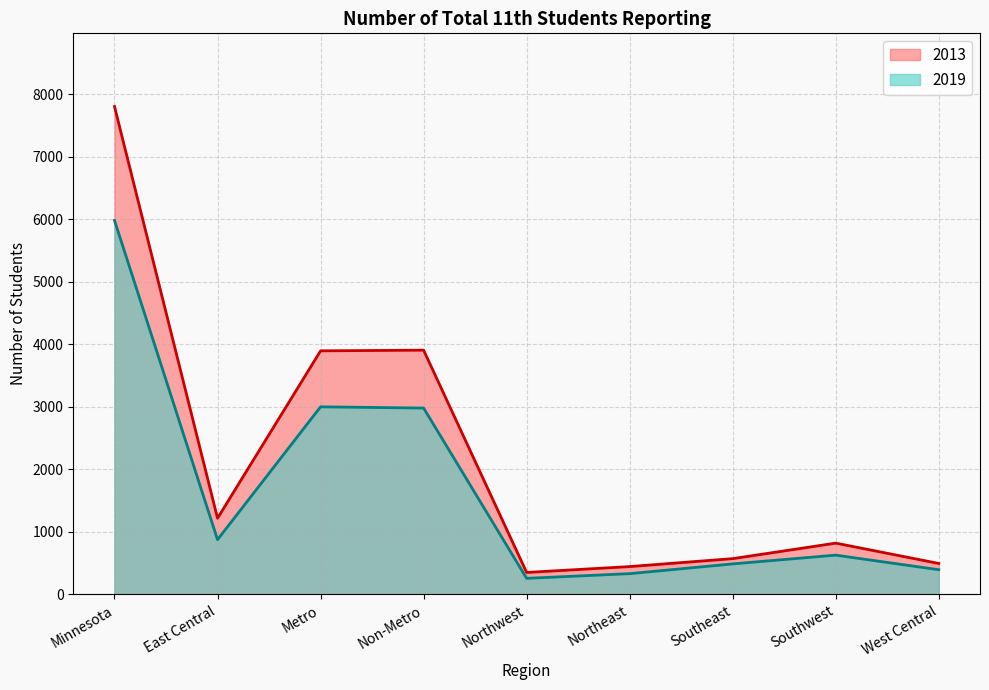

List the series in order of their peak value, lowest first.

2019, 2013